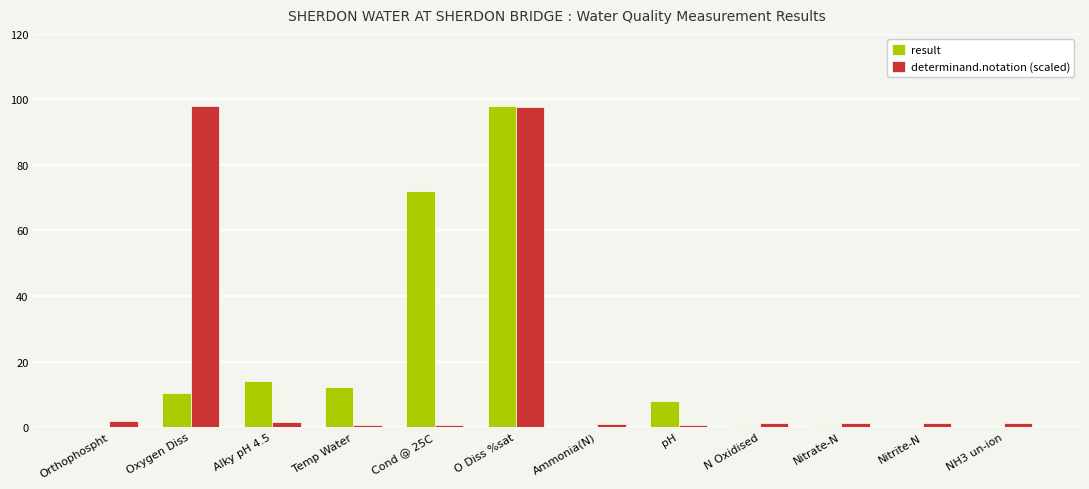

At which label does determinand.notation (scaled) first exceed 1?

Orthophospht